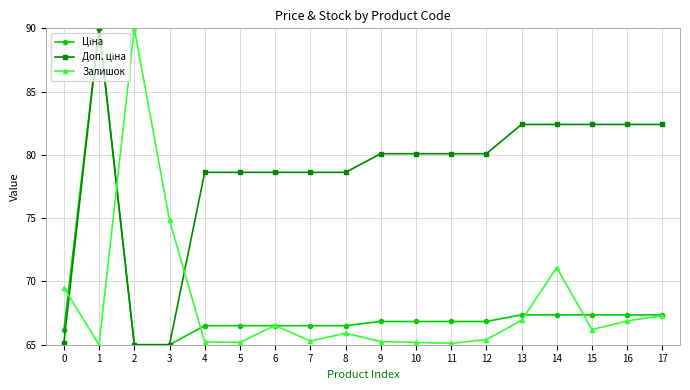

Where is the first local minimum for Залишок?

1